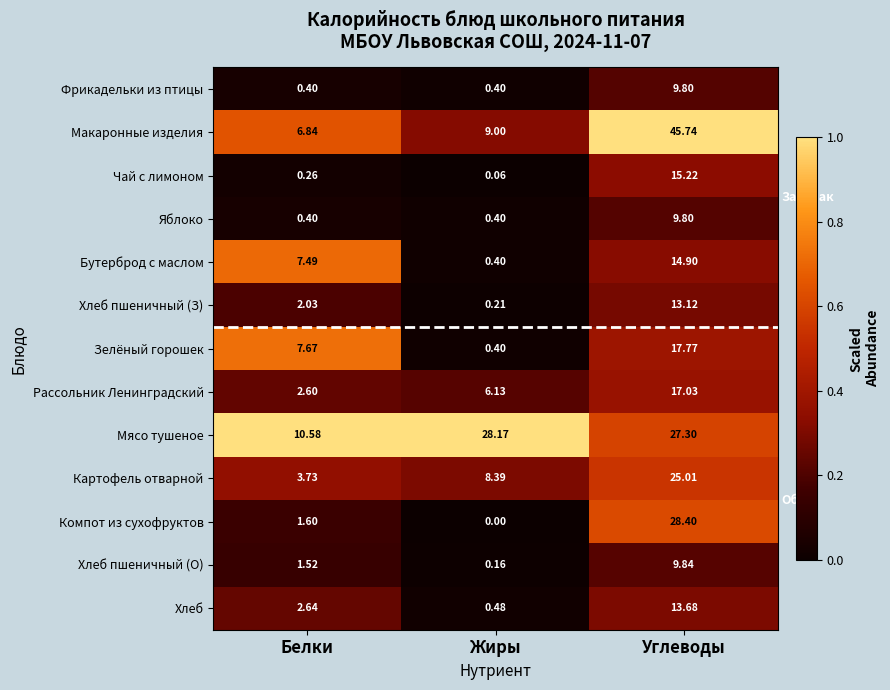

Rank the categories by Хлеб пшеничный (З) value from lowest to highest.

Жиры, Белки, Углеводы